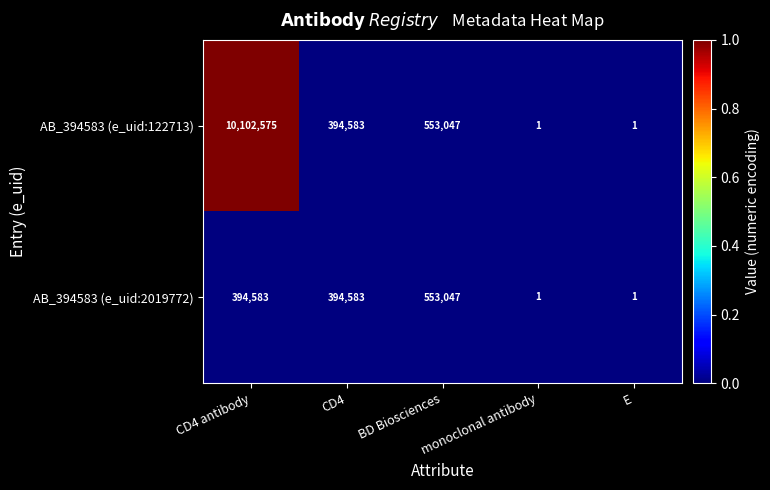

What is the total value across all series at BD Biosciences?

1106094